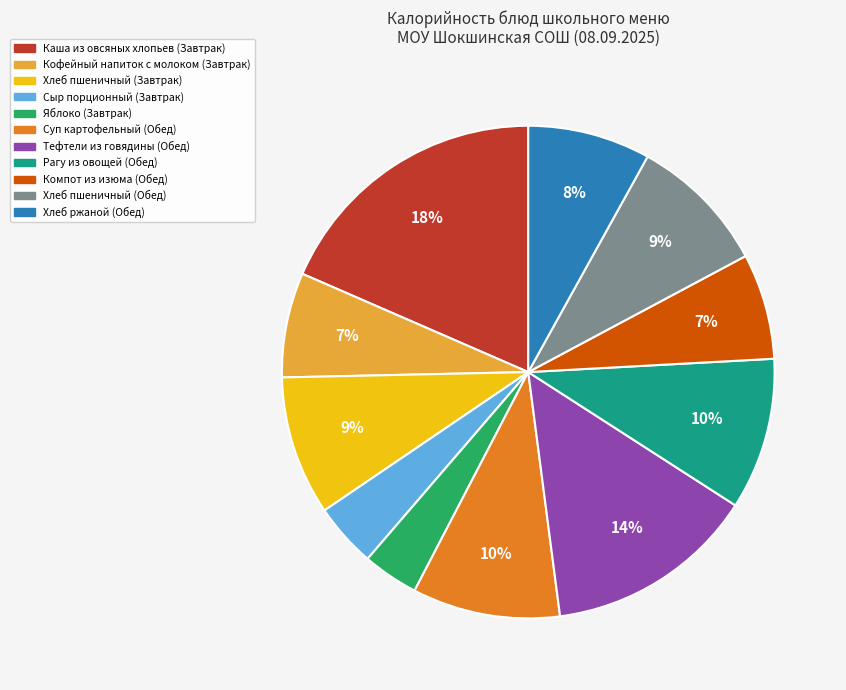

Approximately how many times larger is the value at Кофейный напиток с молоком (Завтрак) compared to Хлеб пшеничный (Завтрак)?

0.8